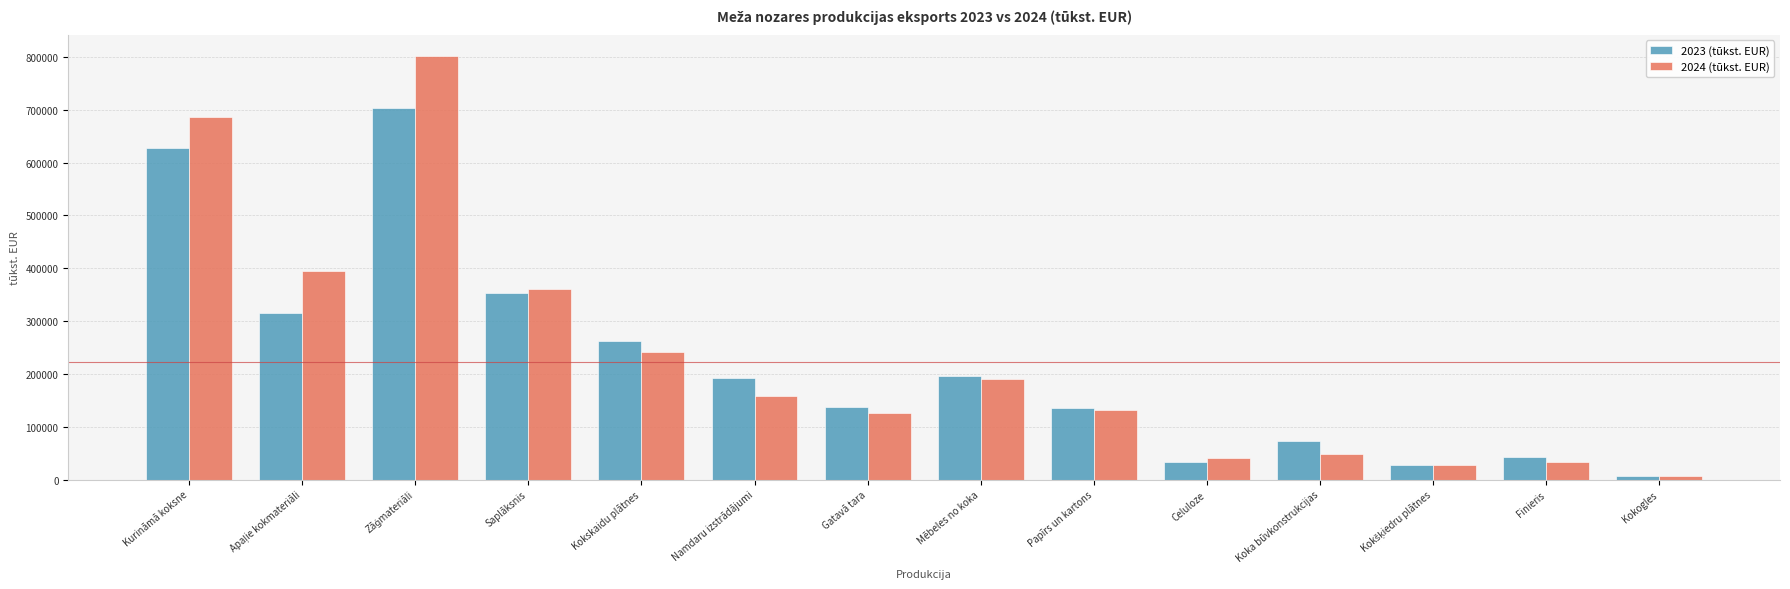

Between Kurināmā koksne and Kokskaidu plātnes, which series saw the biggest shift?

2024 (tūkst. EUR)